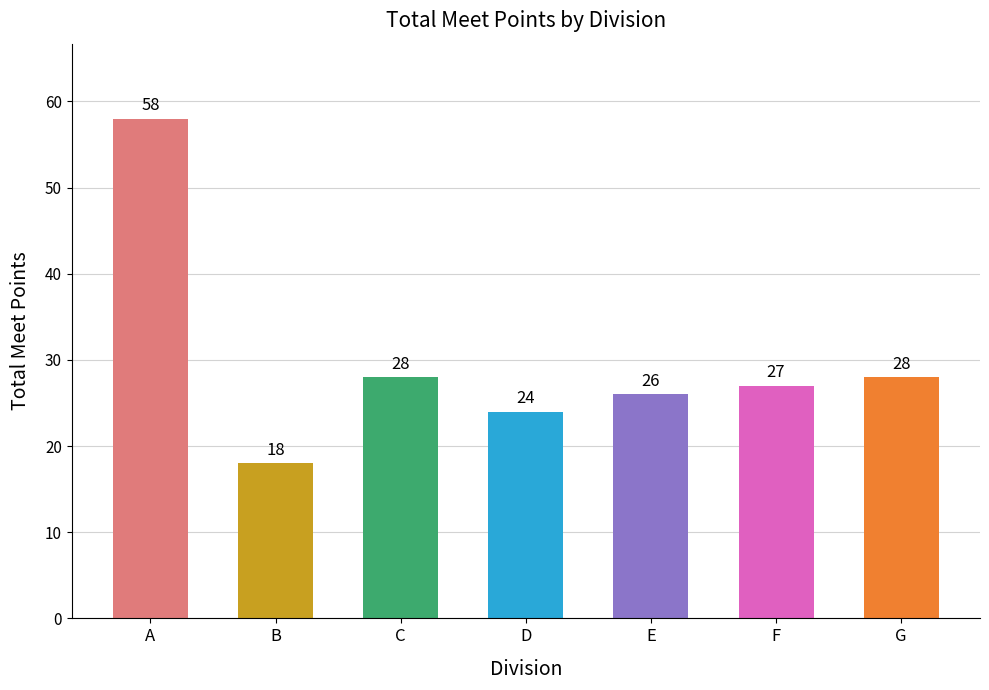

What is the ratio of the value at G to the value at D?

1.2